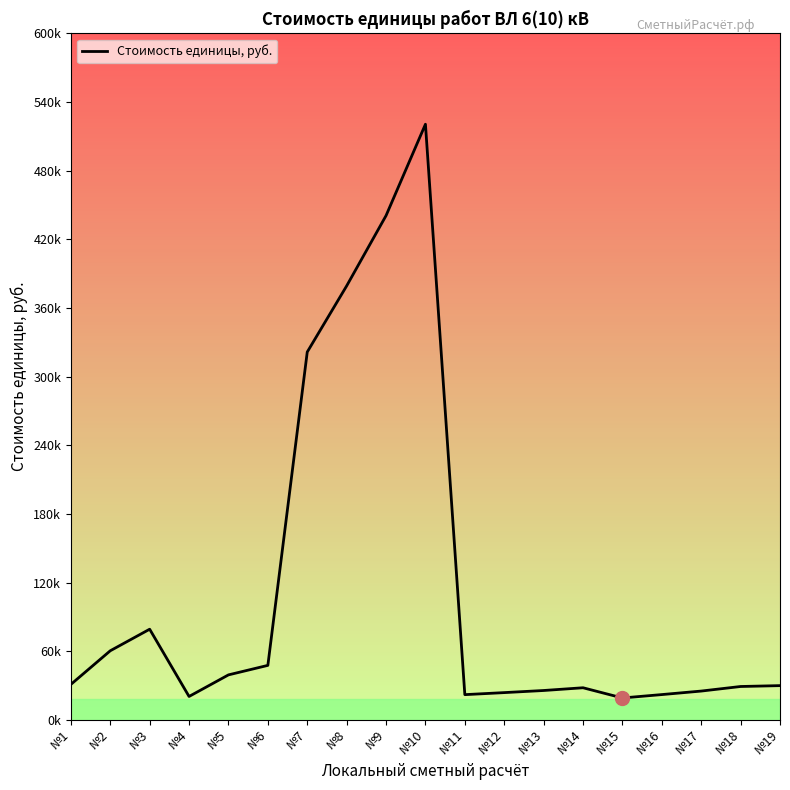

Does the chart display data point markers on the line(s)?

No